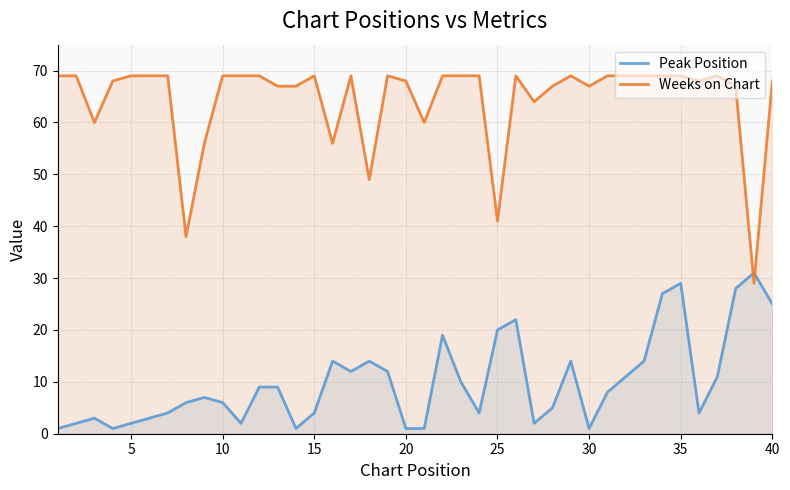

At 30, list the series in order from largest to smallest.

Weeks on Chart, Peak Position